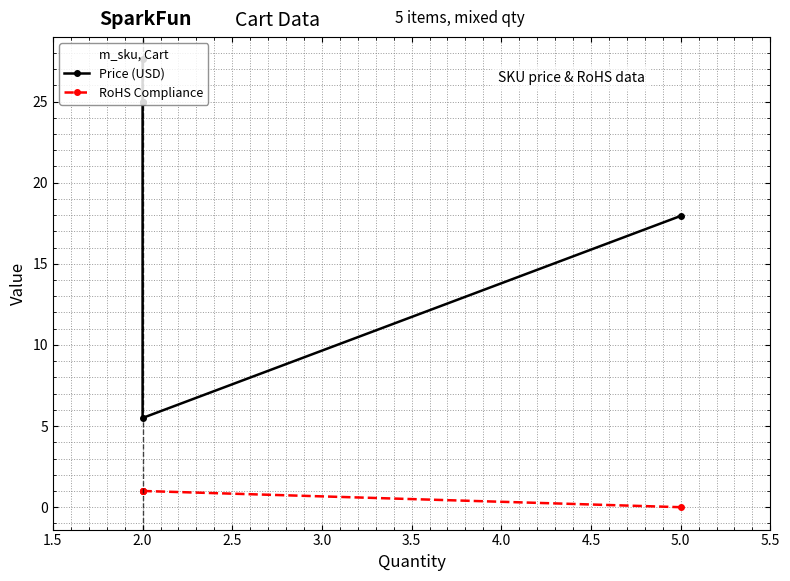

What are all the series names shown in the legend?

Price (USD), RoHS Compliance